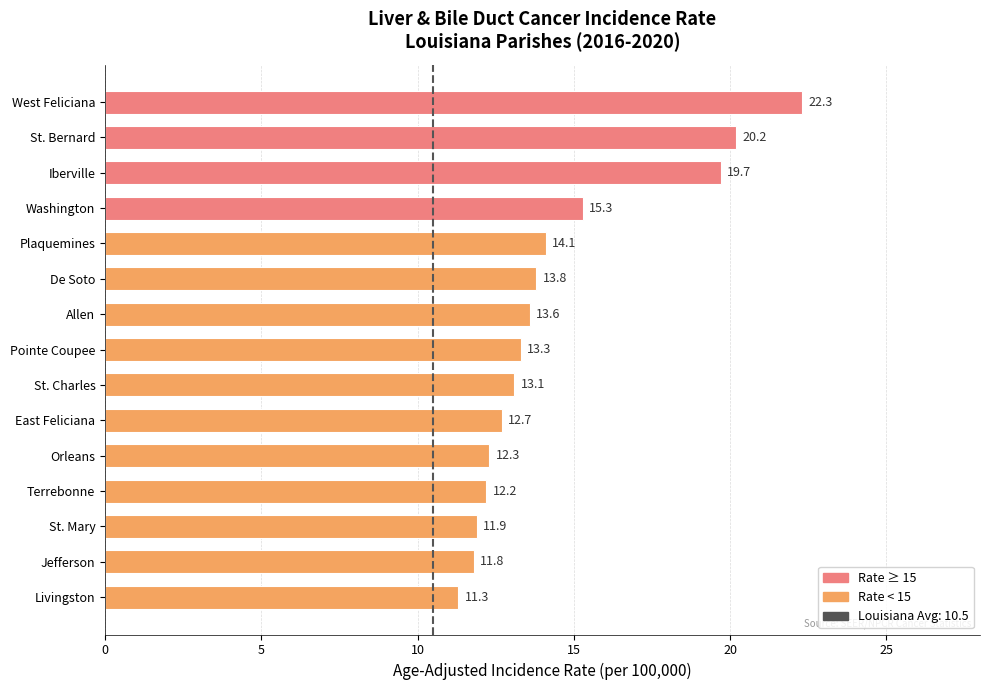

True or false: the data shows 22.3 at West Feliciana.

True